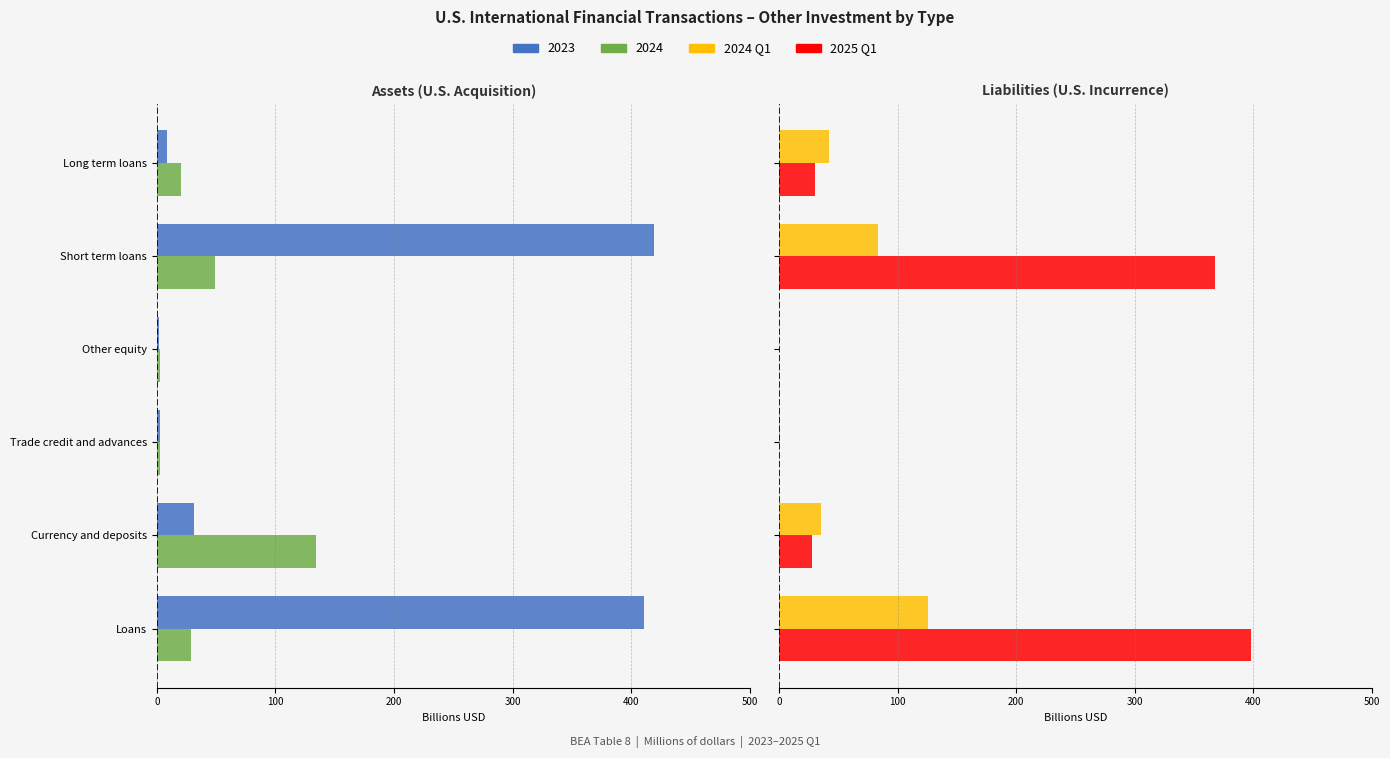

Reading right to left, list all the values displayed in this chart.

2024 Q1: 41.9	83.5	0.0	0.6	35.5	125.4
2025 Q1: 30.0	367.8	0.1	0.2	27.3	397.8